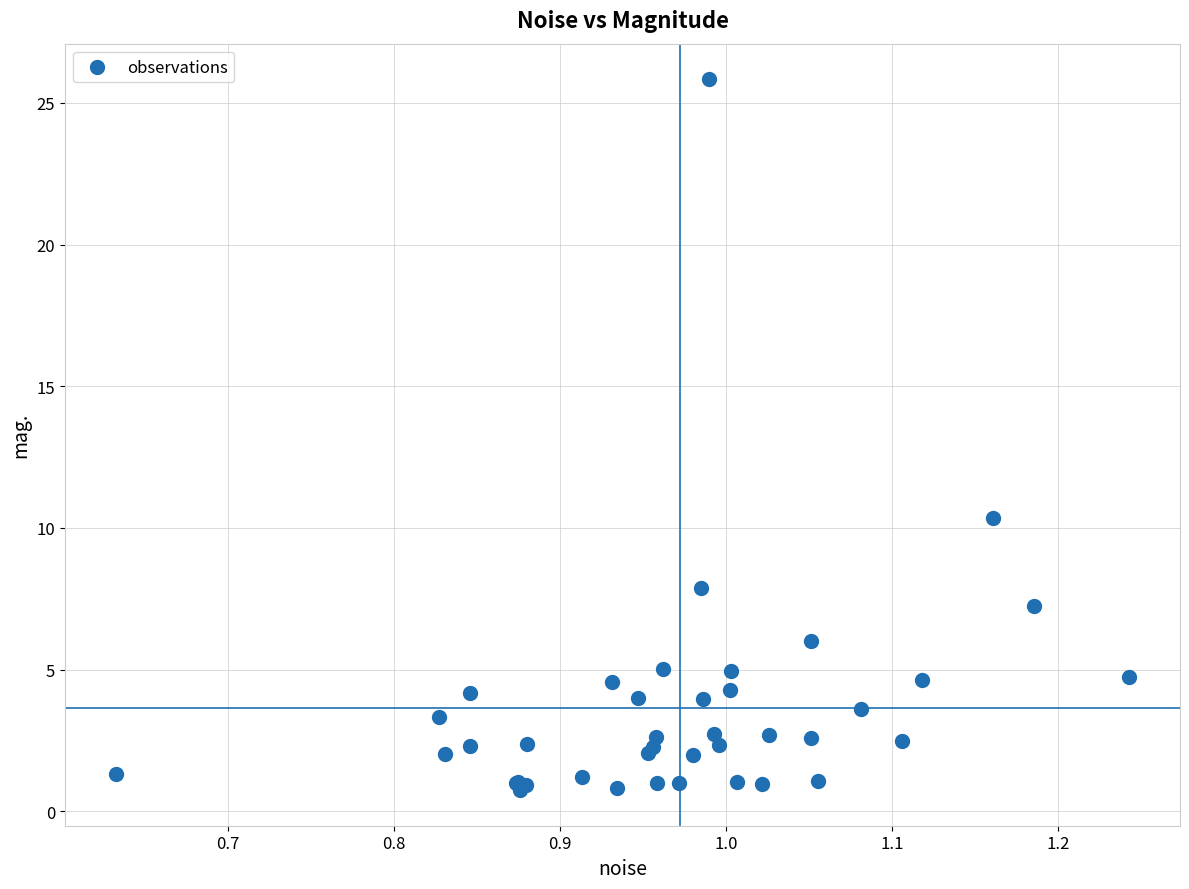

What Y value in the scatter plot is closest to 13?

10.4